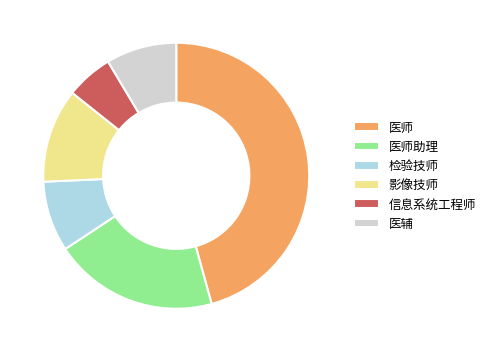

Is 影像技师 the majority of the pie?

No